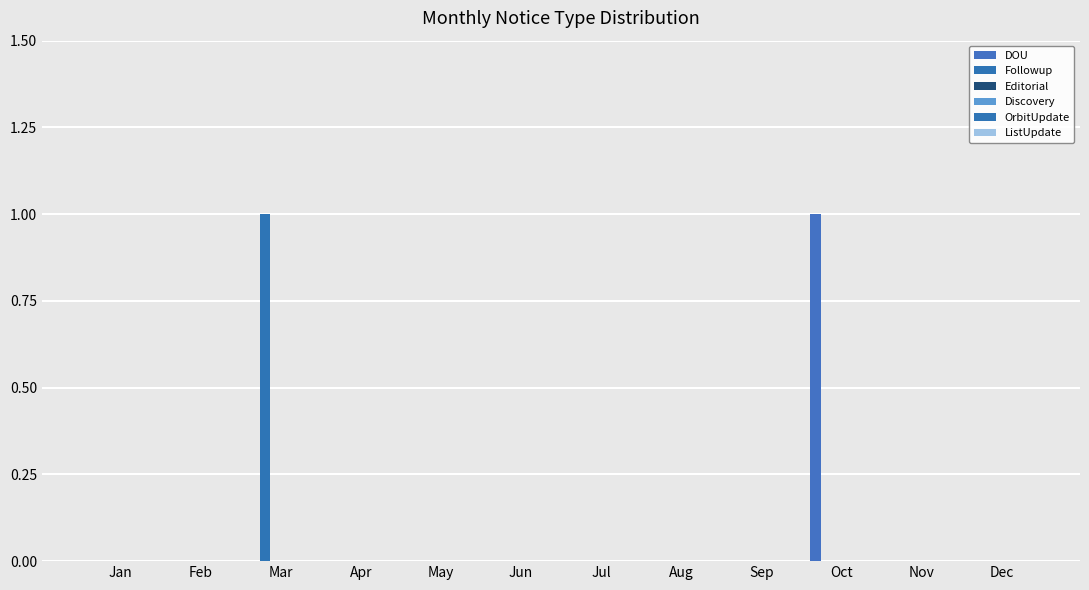

What is the maximum value shown in the chart?

1